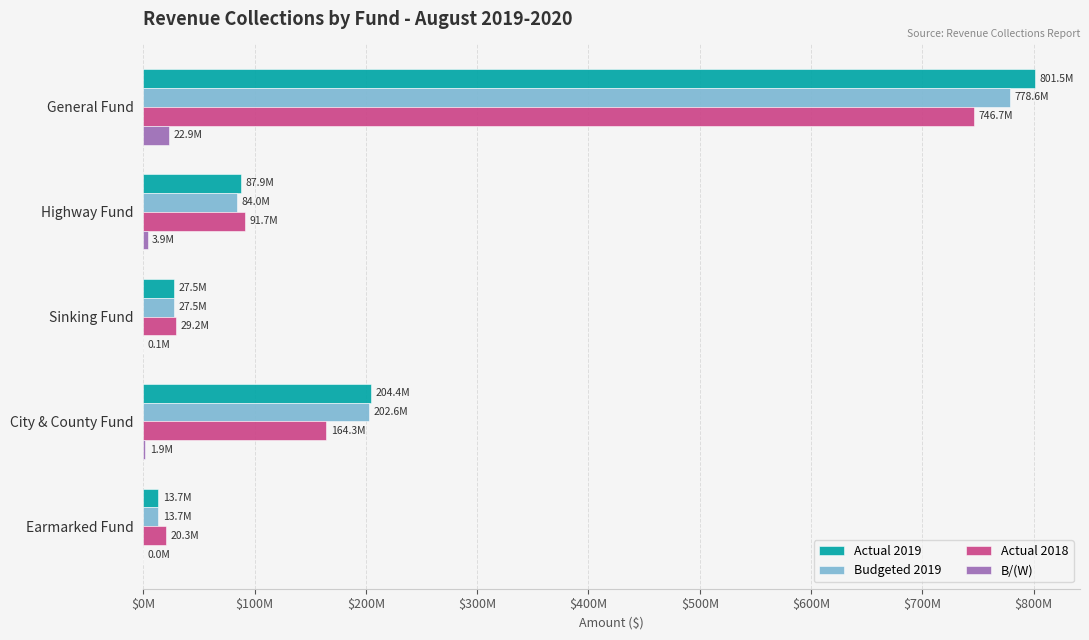

What are all the series names shown in the legend?

Actual 2019, Budgeted 2019, Actual 2018, B/(W)